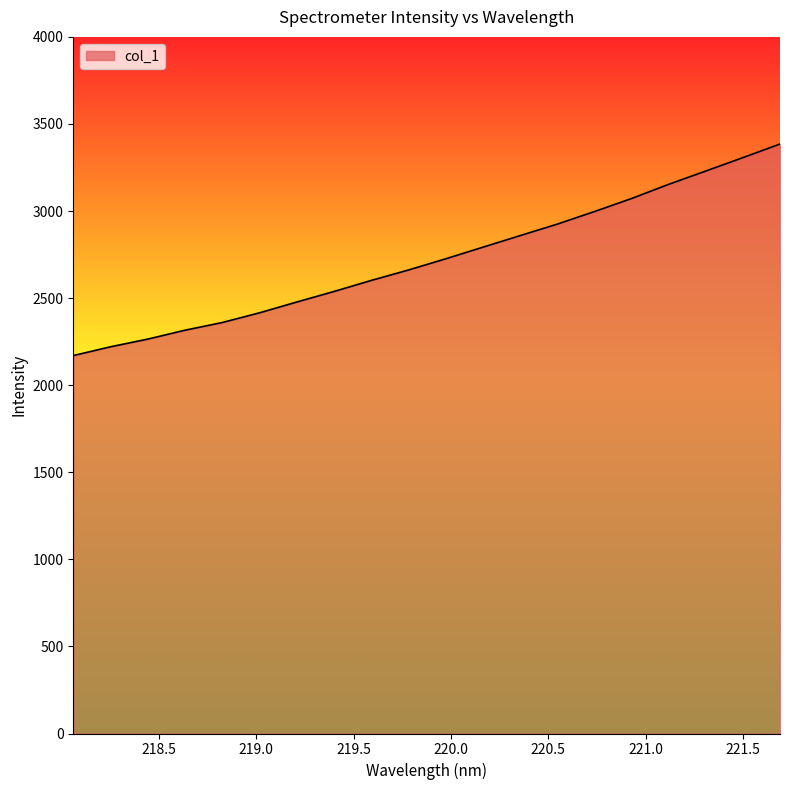

What is the maximum value shown in the chart?

3384.7